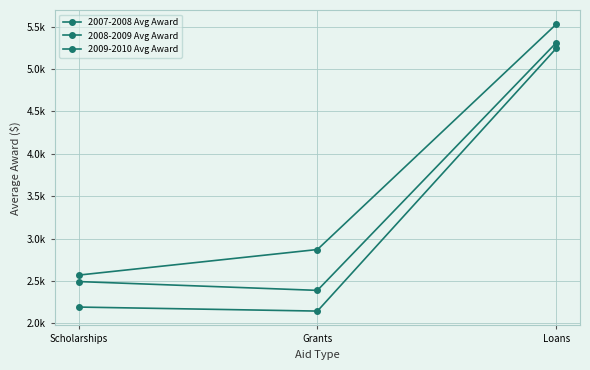

True or false: 2009-2010 Avg Award has a value of 4012.6 at Grants.

False